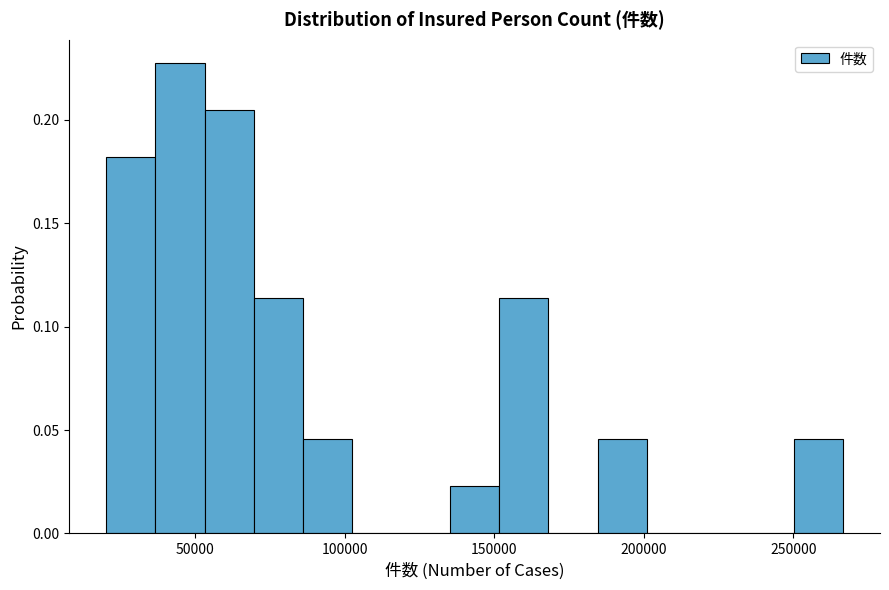

Read against the x-axis, roughly where is the centre of the tallest bar?

45000